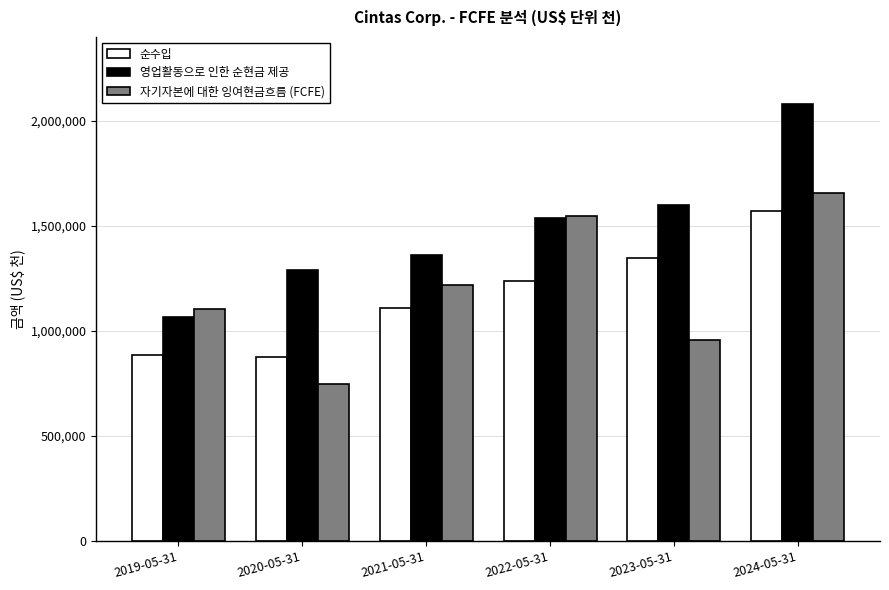

What is the sum of the 영업활동으로 인한 순현금 제공 values at 2021-05-31 and 2020-05-31?

2652223